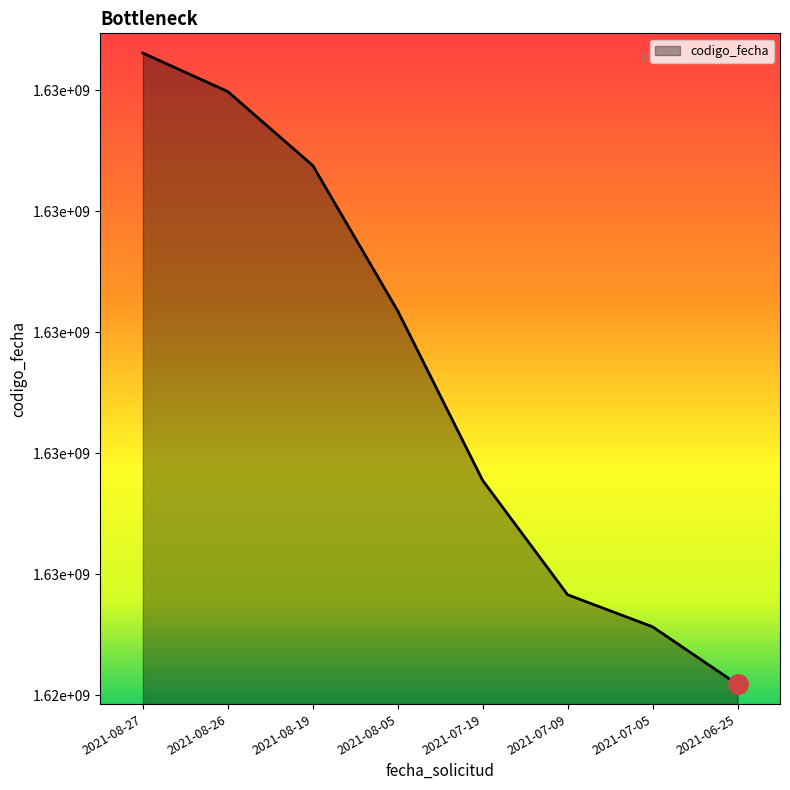

What is the minimum value shown in the chart?

1625088531